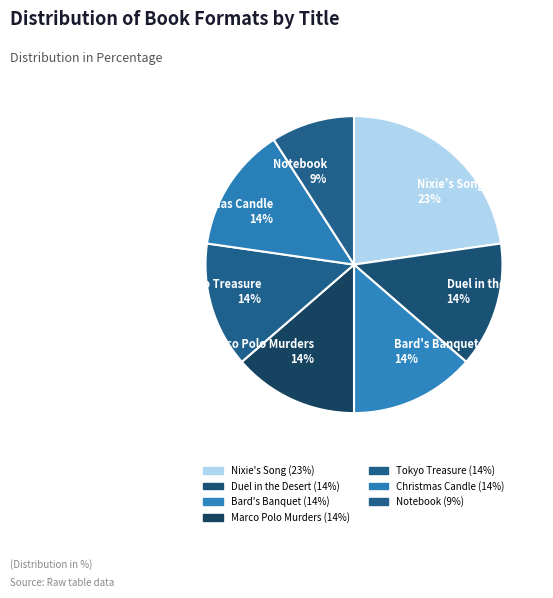

Which category has the biggest portion of the pie?

Nixie's Song (23%)